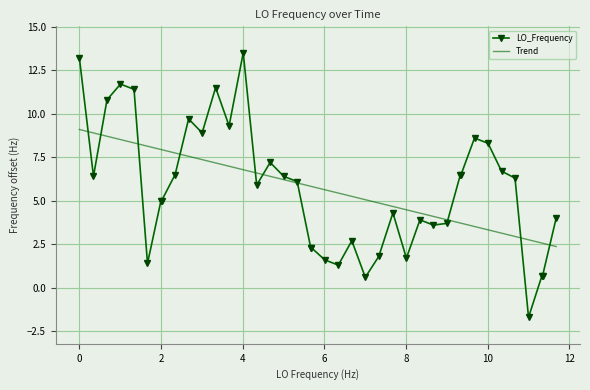

Rank the series by their maximum value, from highest to lowest.

LO_Frequency, Trend